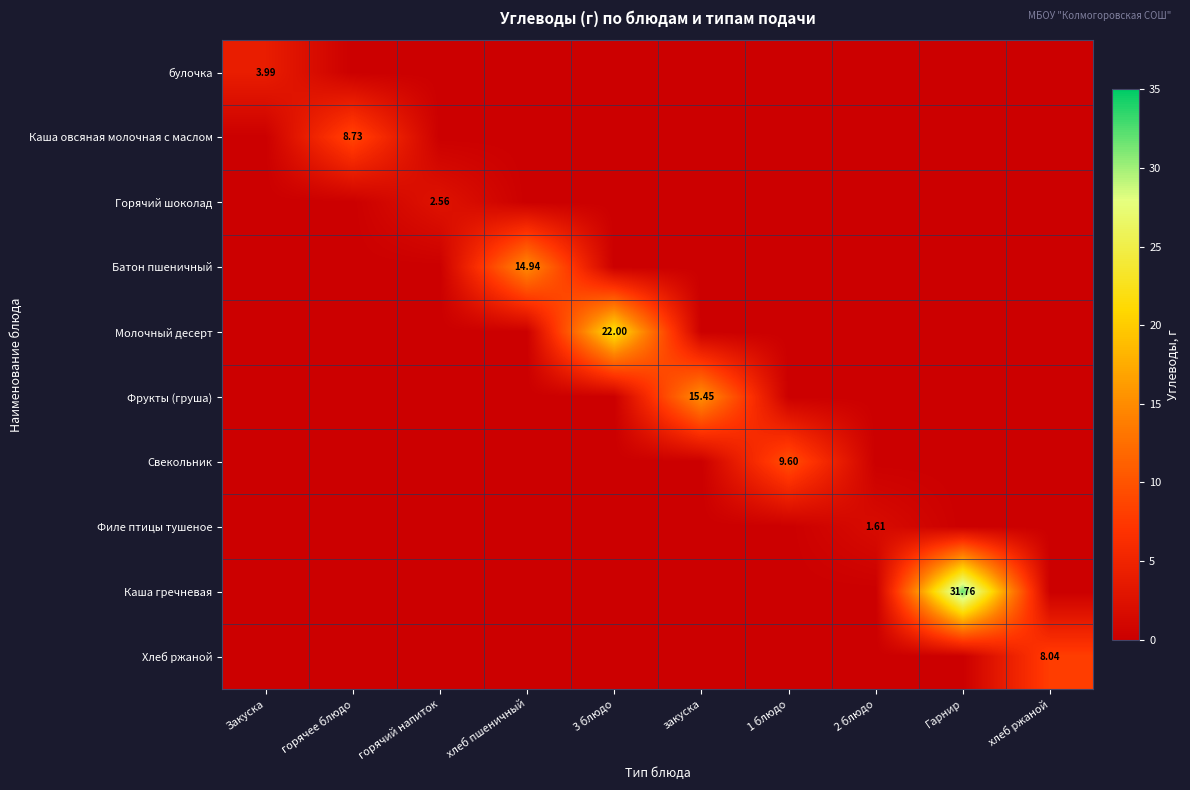

Which has a higher value, хлеб пшеничный or горячее блюдо?

хлеб пшеничный